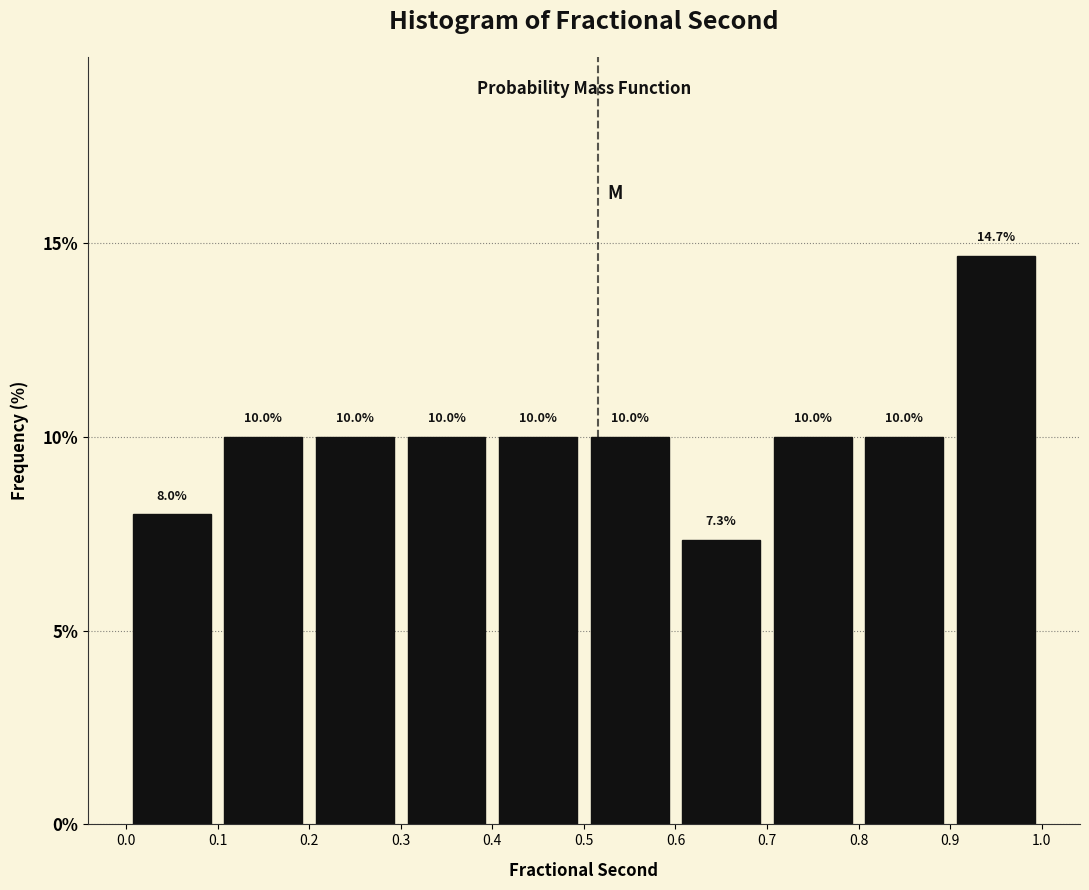

Which range on the x-axis has the tallest bar?

0.9 to 1.0